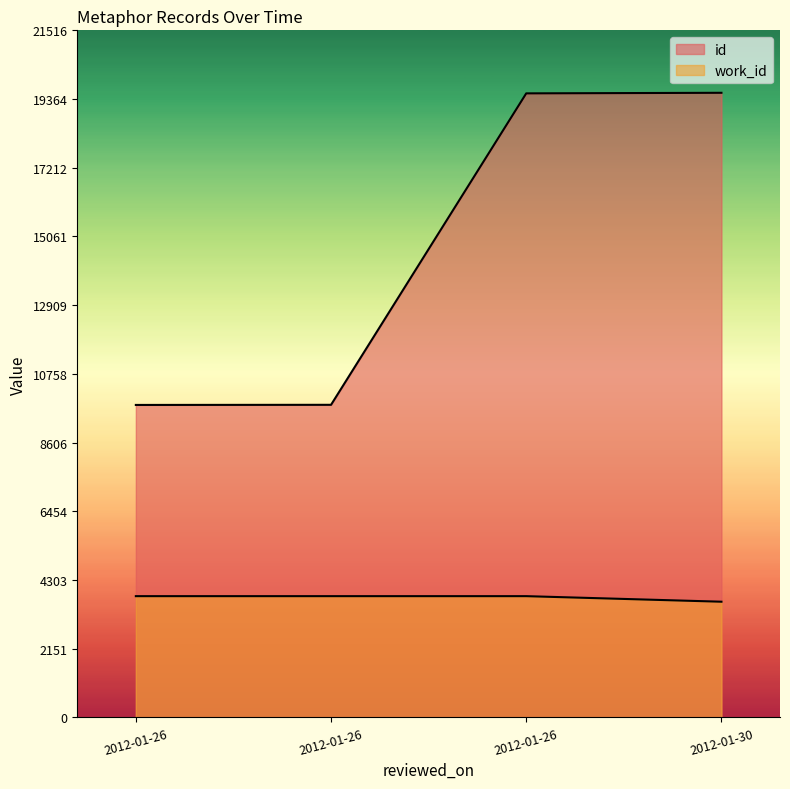

Reading right to left, list all the values displayed in this chart.

id: 2012-01-30=19560	2012-01-26=19542	2012-01-26=9789	2012-01-26=9785
work_id: 2012-01-30=3623	2012-01-26=3797	2012-01-26=3797	2012-01-26=3797